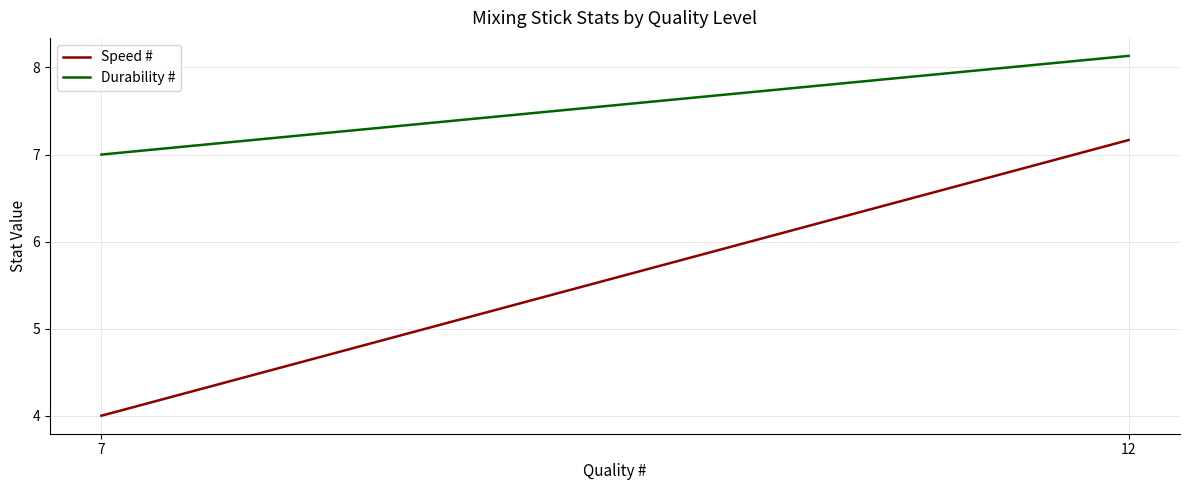

What is the minimum value for Durability #?

7.0